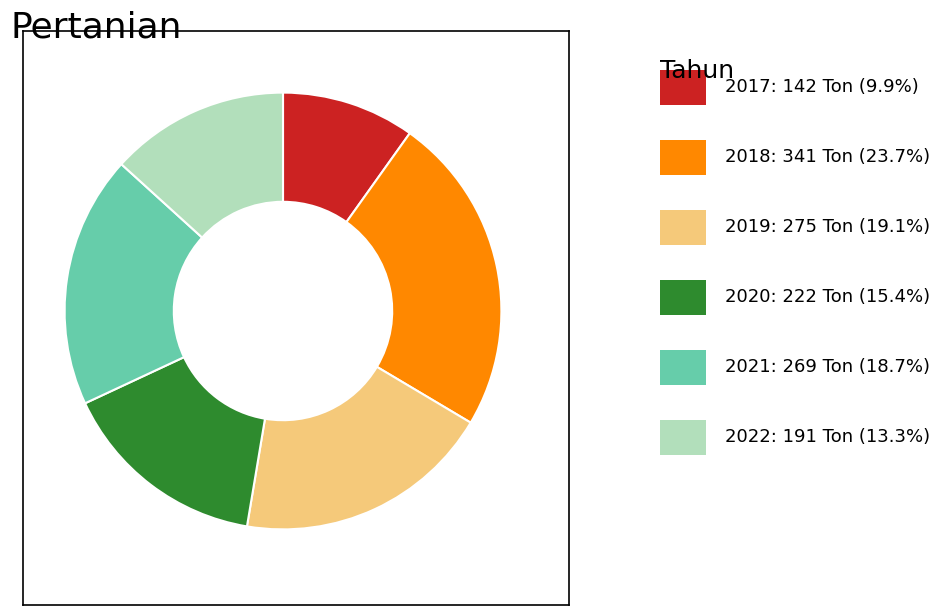

Is there a majority slice in this chart?

No